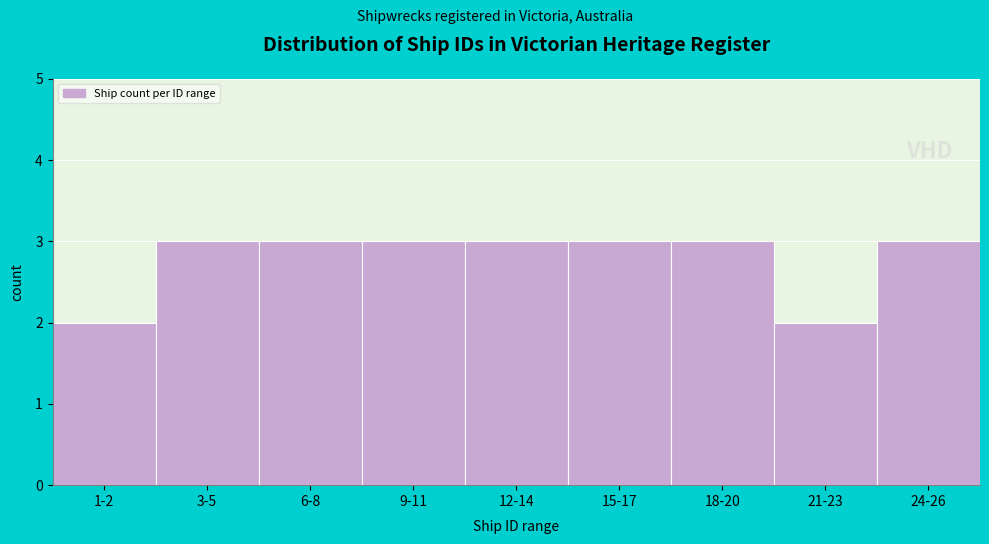

Reading left to right, list all the values displayed in this chart.

1-2=2	3-5=3	6-8=3	9-11=3	12-14=3	15-17=3	18-20=3	21-23=2	24-26=3